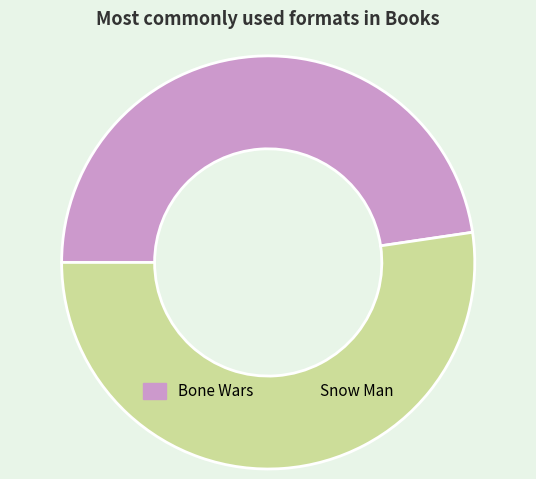

Between Snow Man and Bone Wars, which is larger?

Snow Man